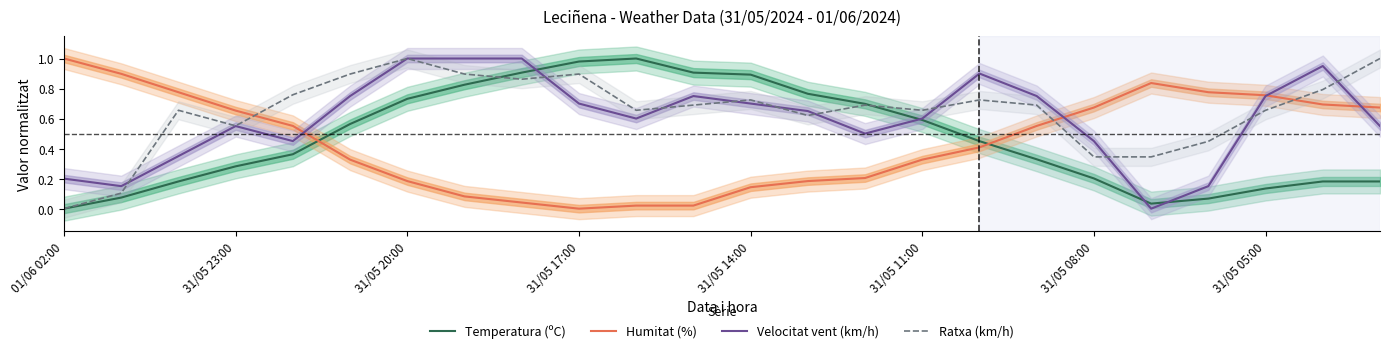

How many times do Humitat (%) and Velocitat vent (km/h) cross each other?

4